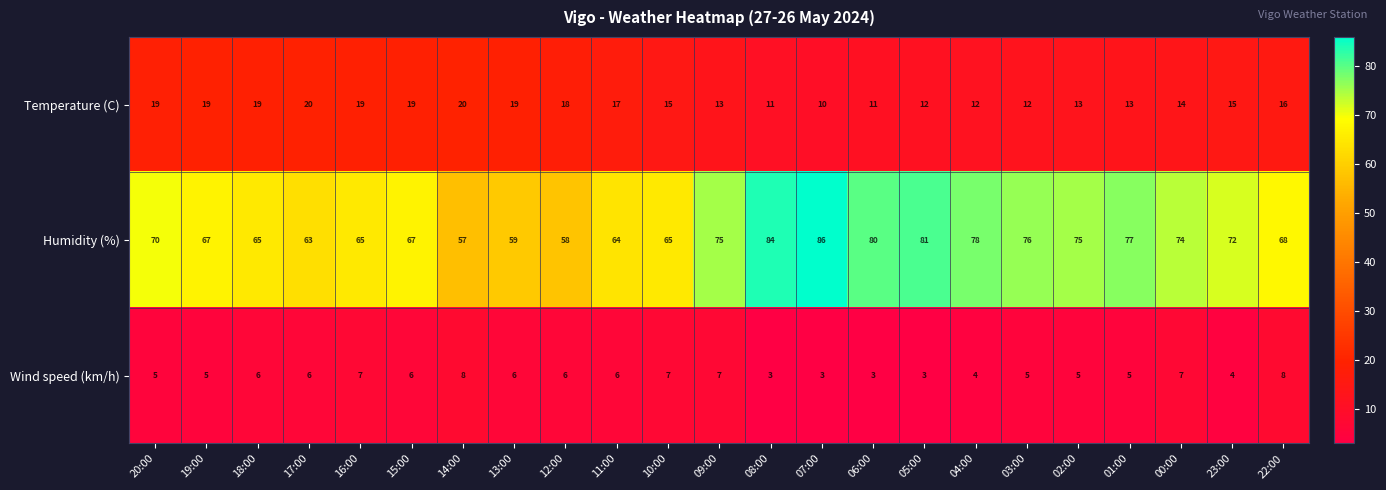

Which series has the widest spread of values?

Humidity (%)